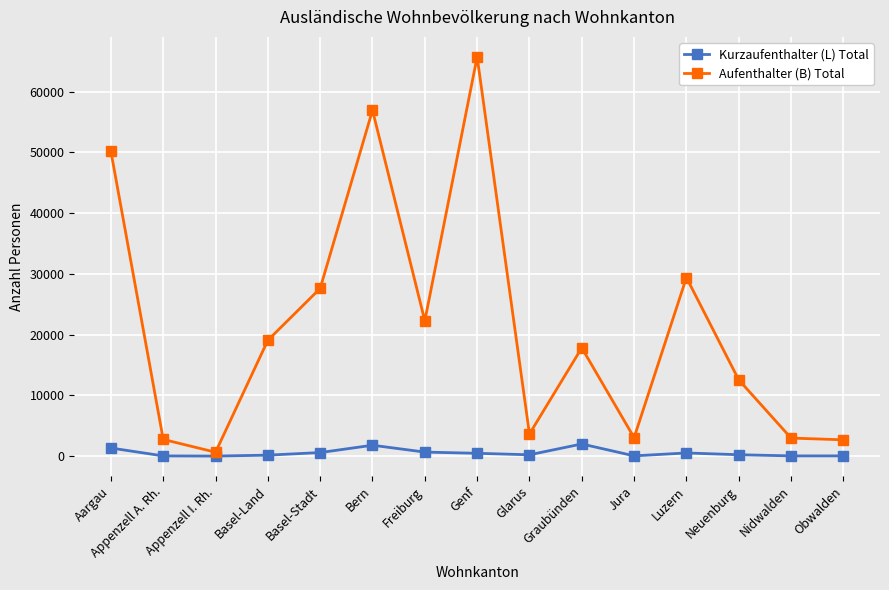

What is the greatest value displayed?

65716